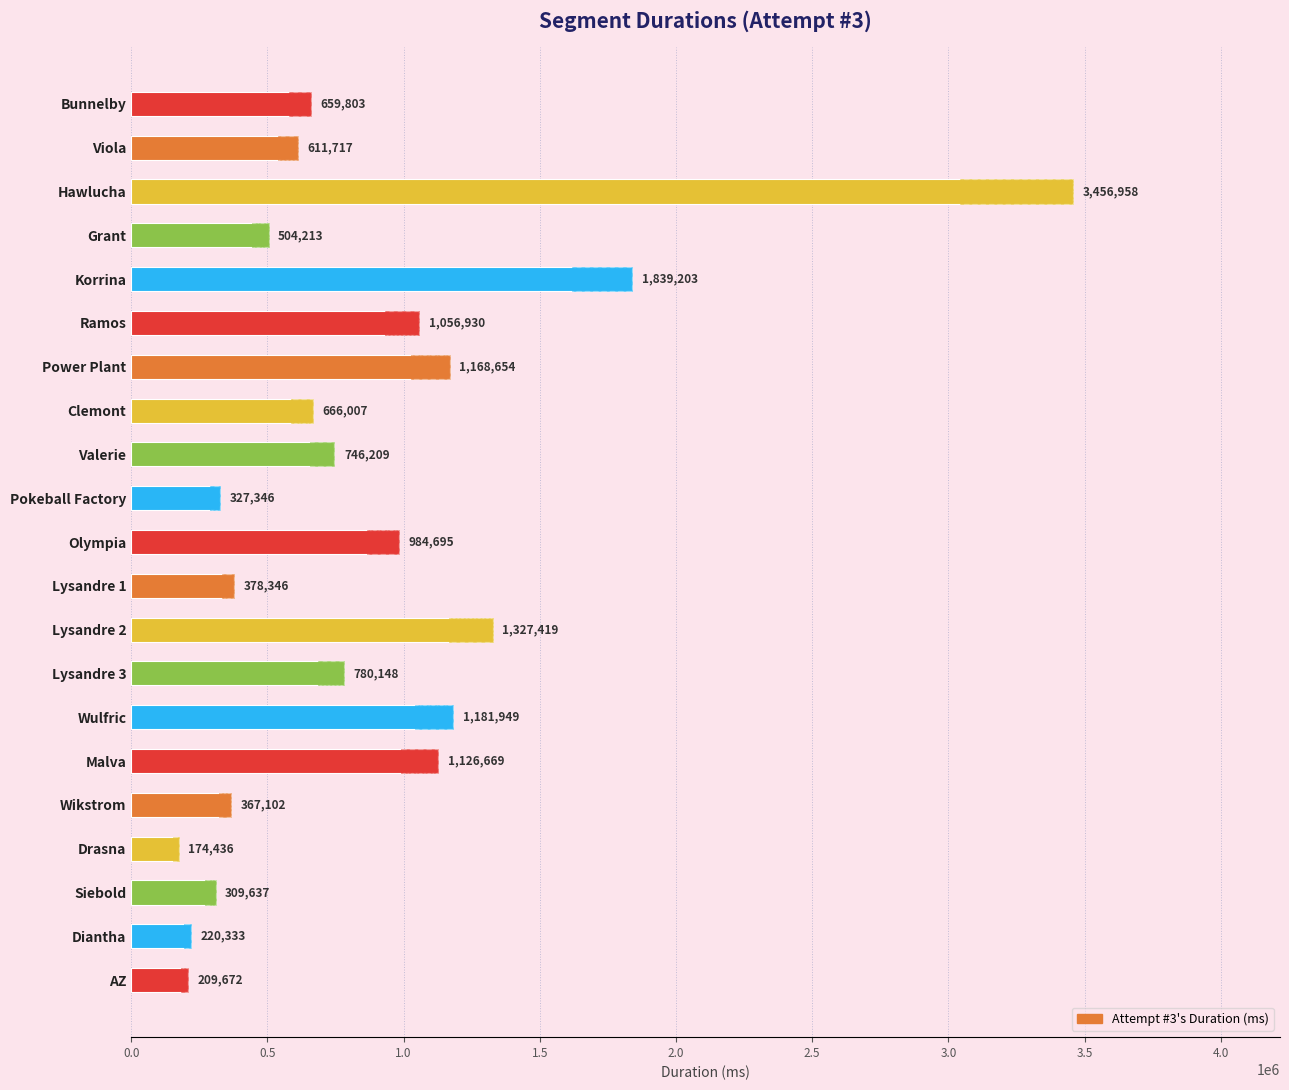

Reading left to right, transcribe all the data shown in this chart.

659803	611717	3456958	504213	1839203	1056930	1168654	666007	746209	327346	984695	378346	1327419	780148	1181949	1126669	367102	174436	309637	220333	209672